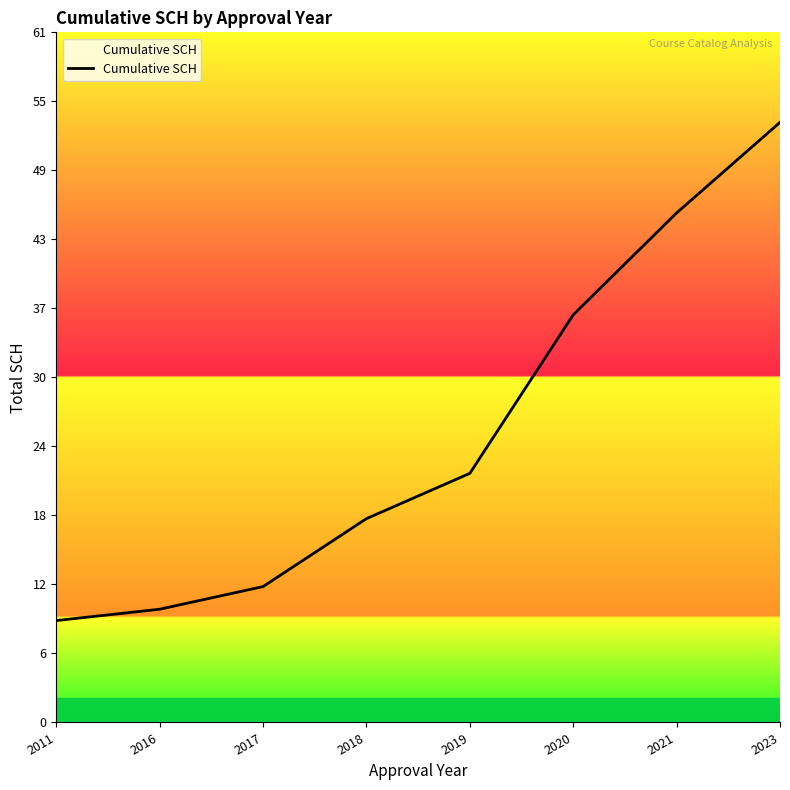

Rank the categories by value from highest to lowest.

2023, 2021, 2020, 2019, 2018, 2017, 2016, 2011